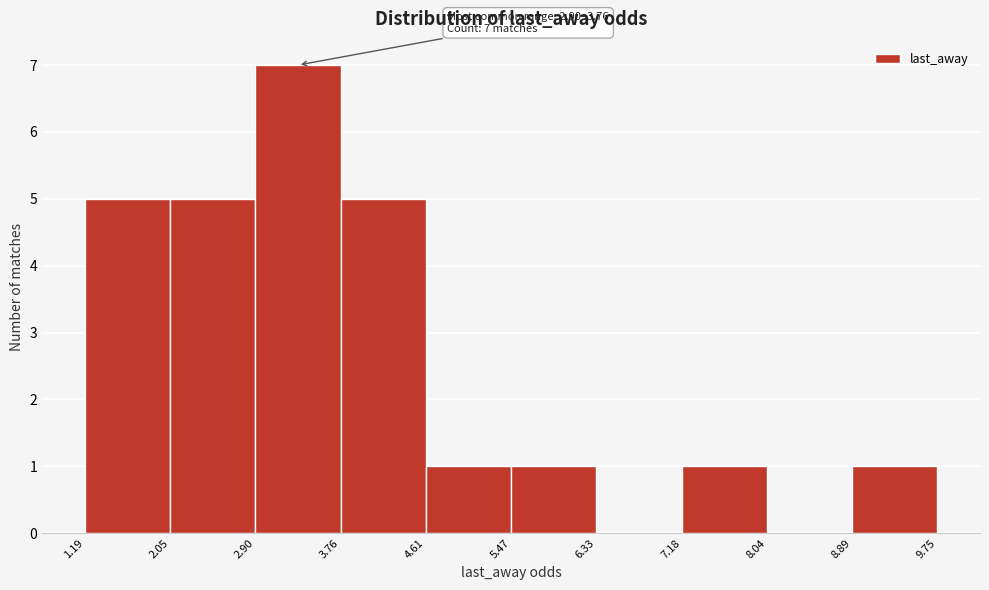

Which range on the x-axis has the tallest bar?

2.90 to 3.76